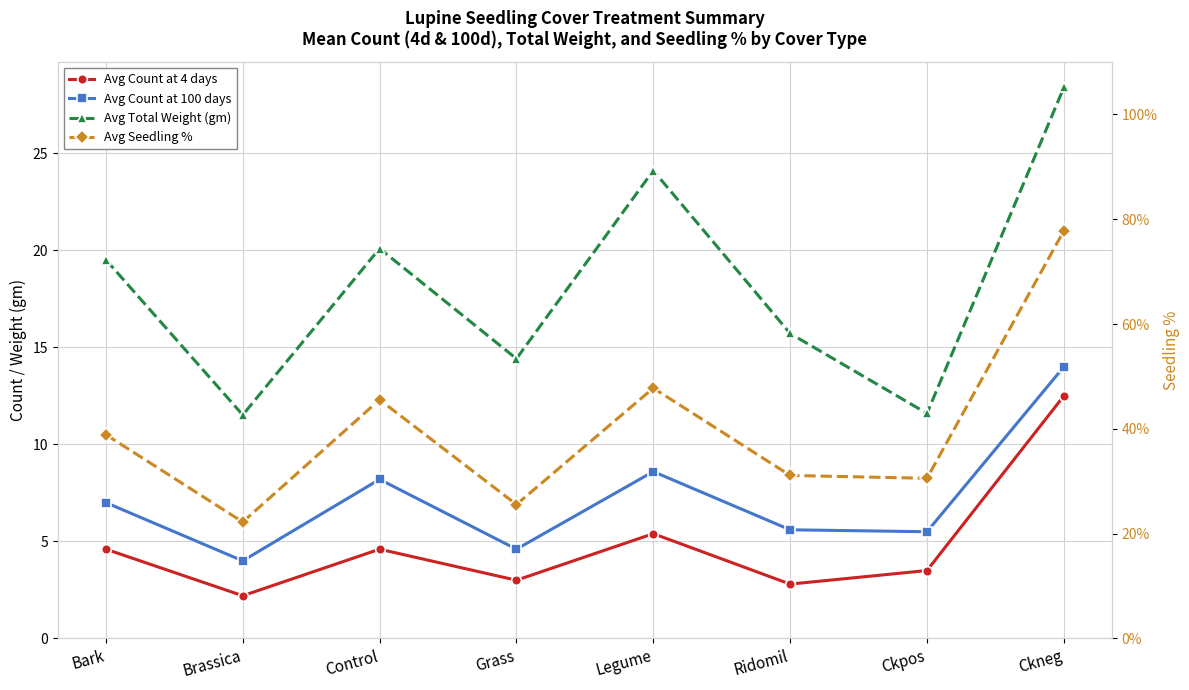

How many interior local valleys does the Avg Count at 4 days series have?

3